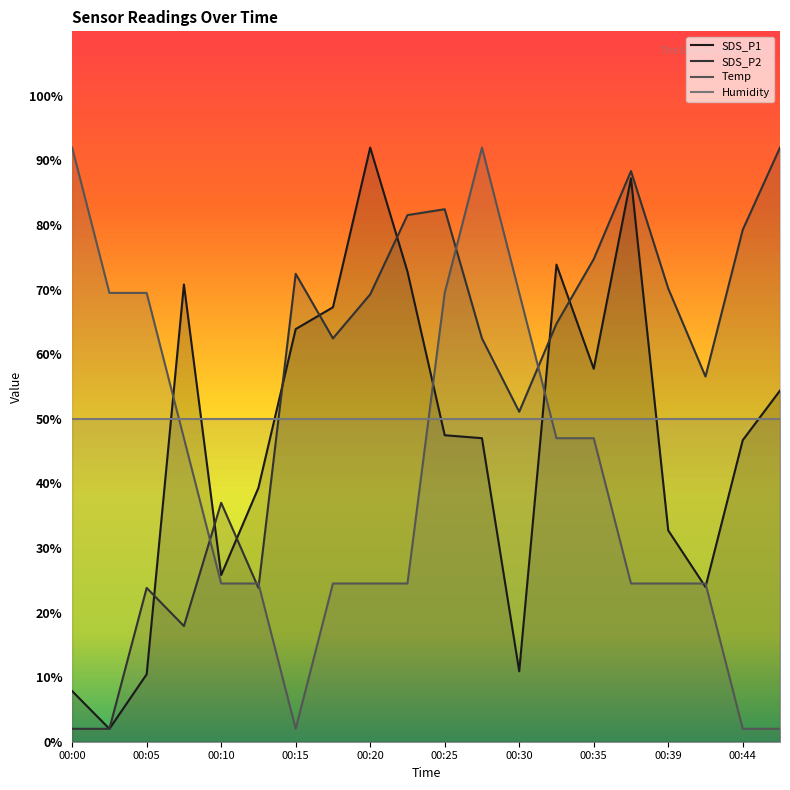

How many intersections are there between SDS_P1 and SDS_P2?

8